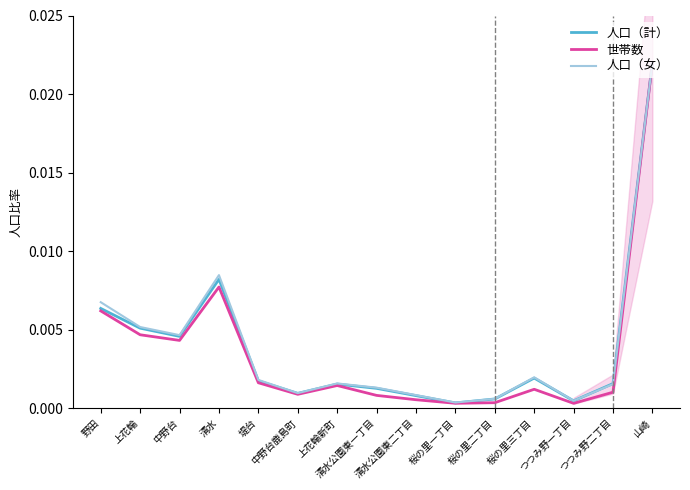

How many interior local peaks does the 人口（女） series have?

3